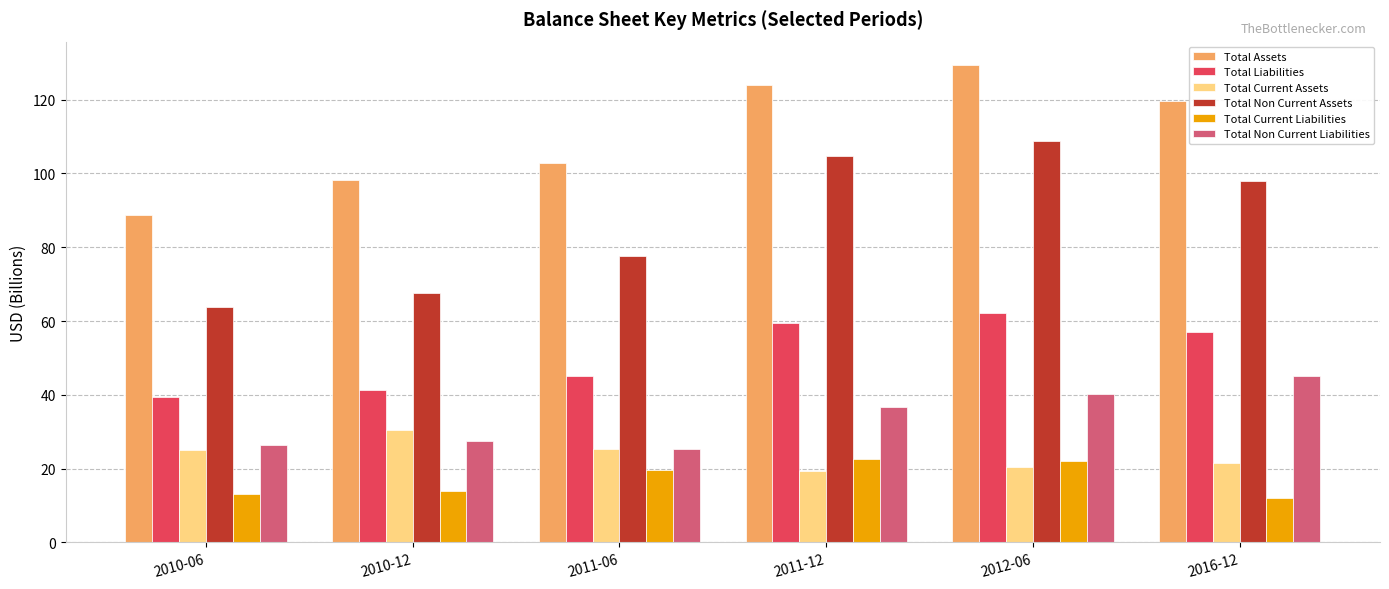

At how many categories does at least one series exceed 82?

6